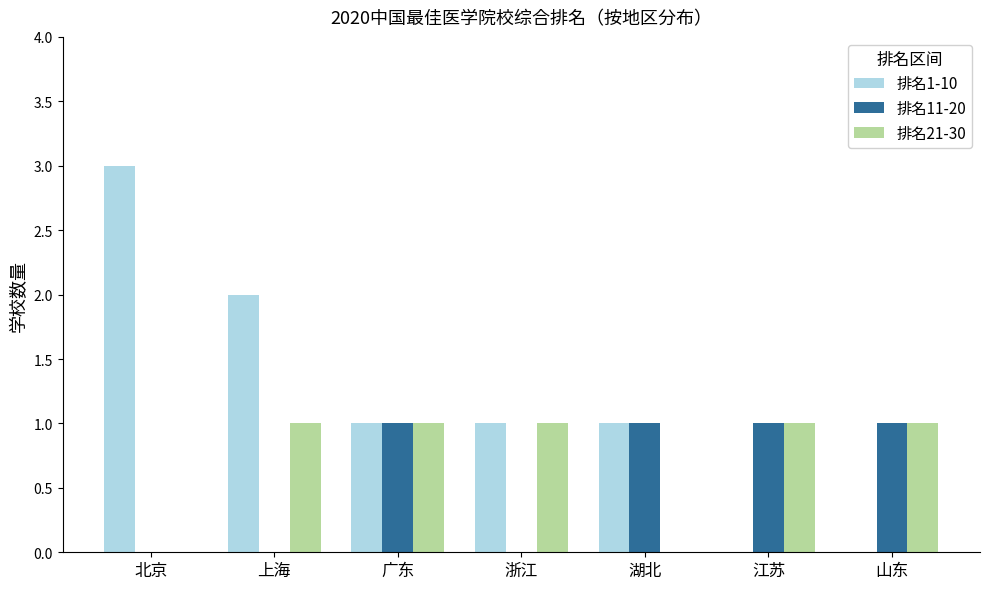

What is the total value across all series at 浙江?

2